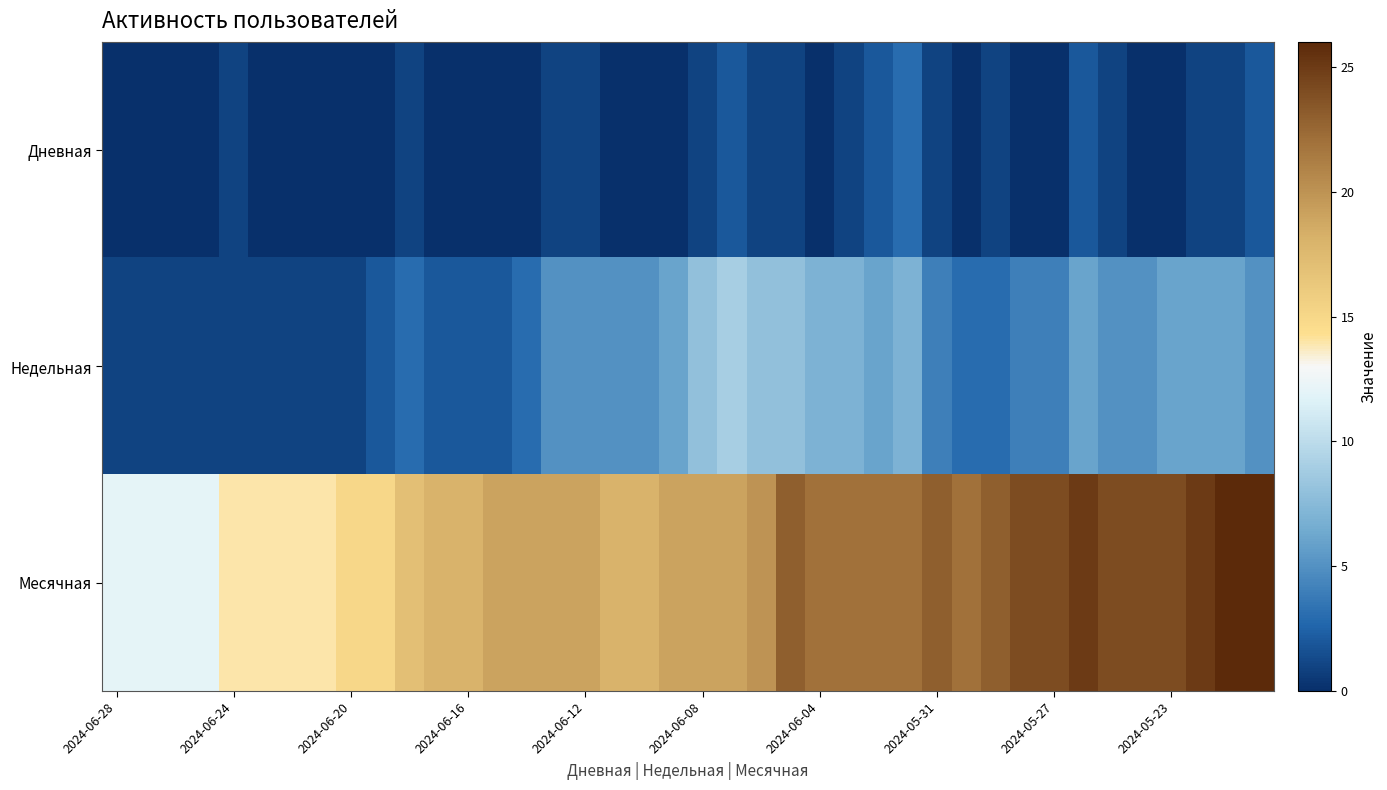

List the series in order of their peak value, highest first.

Месячная, Недельная, Дневная